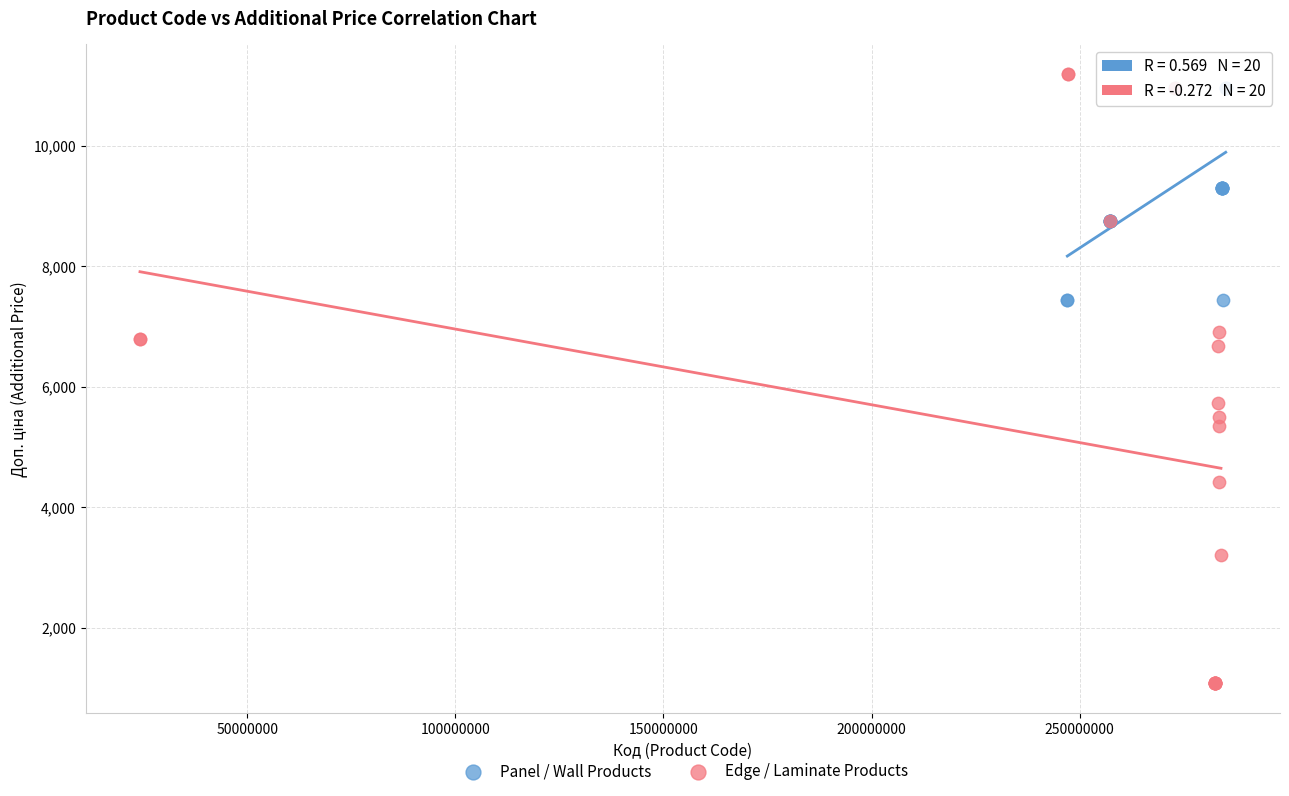

Which series has the widest spread of Y values?

Edge / Laminate Products